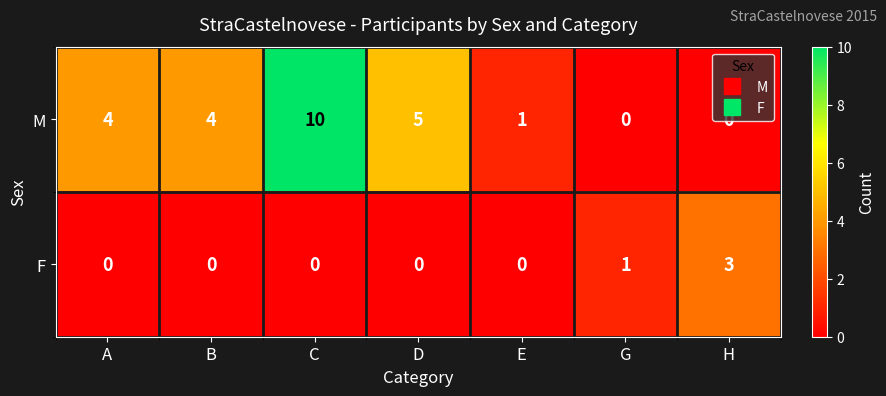

How many M values are between 0 and 5?

6